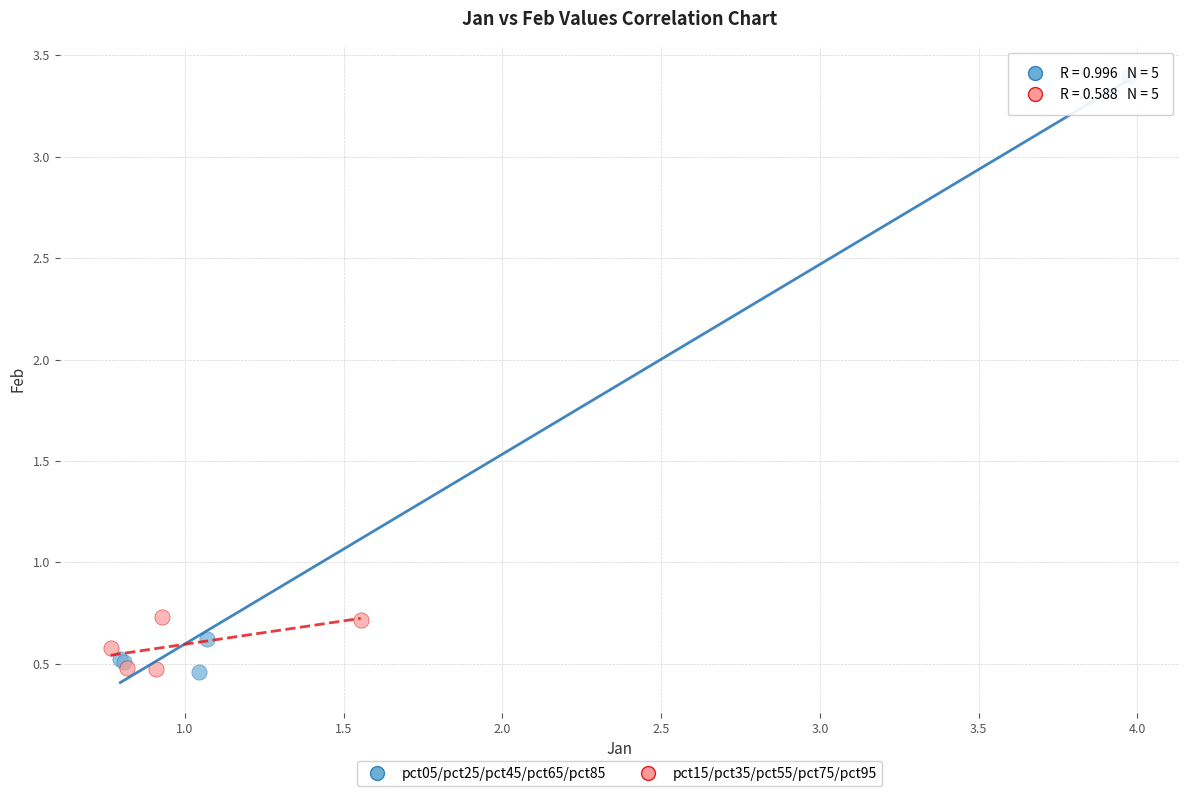

What are all the series names shown in the legend?

pct05/pct25/pct45/pct65/pct85, pct15/pct35/pct55/pct75/pct95